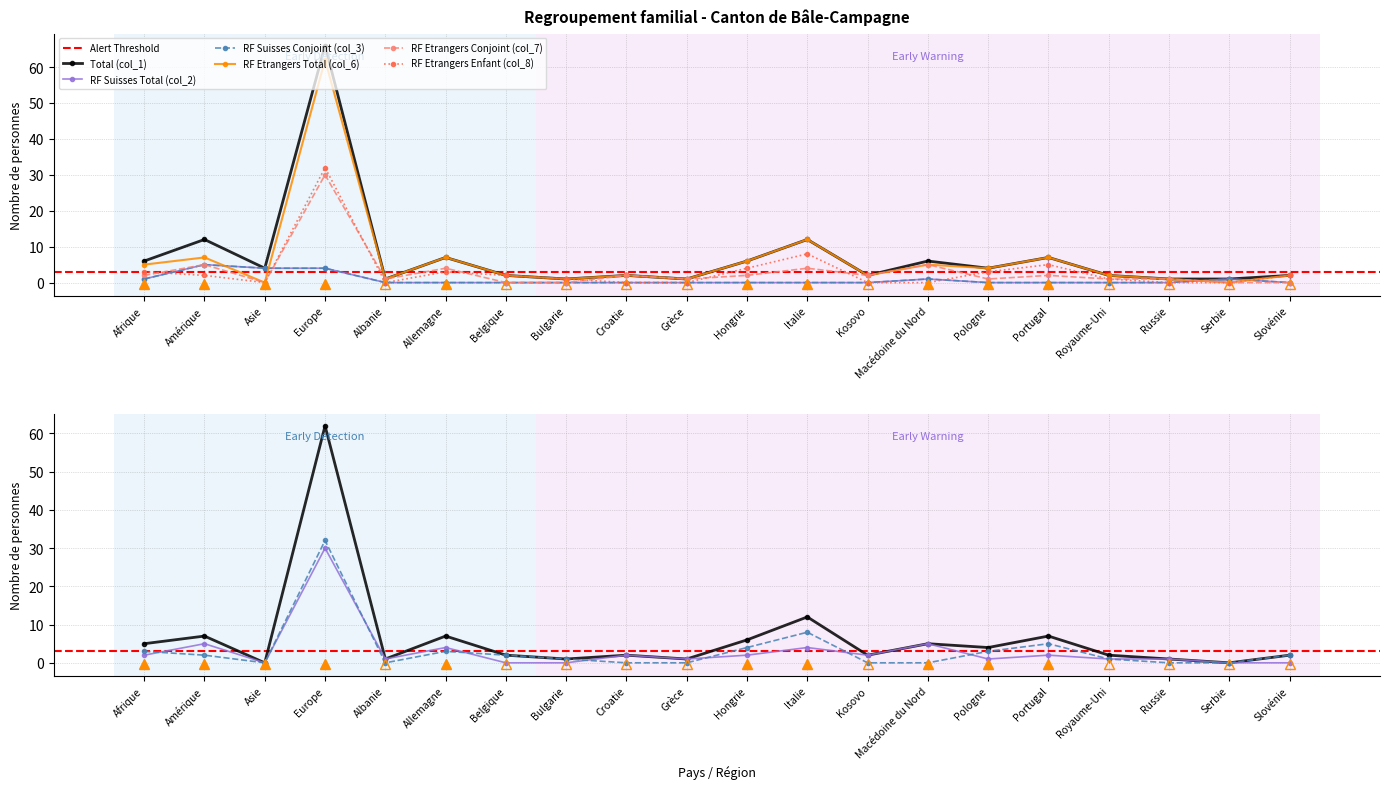

Which has a higher value, Croatie or Pologne?

Pologne